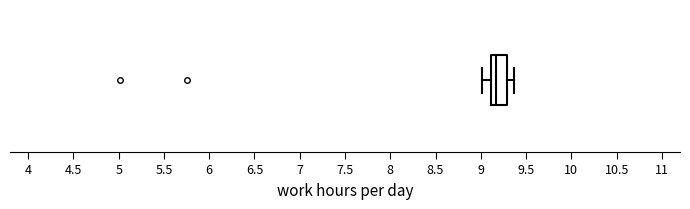

Transcribe this box plot: give where the median line is, the range the box spans, and where the two whiskers end, as read against the x-axis. The values are not printed on the chart, so give them approximately, as read against the axis.

median 9.15, box 9.10 to 9.30, whiskers 9.00 to 9.35